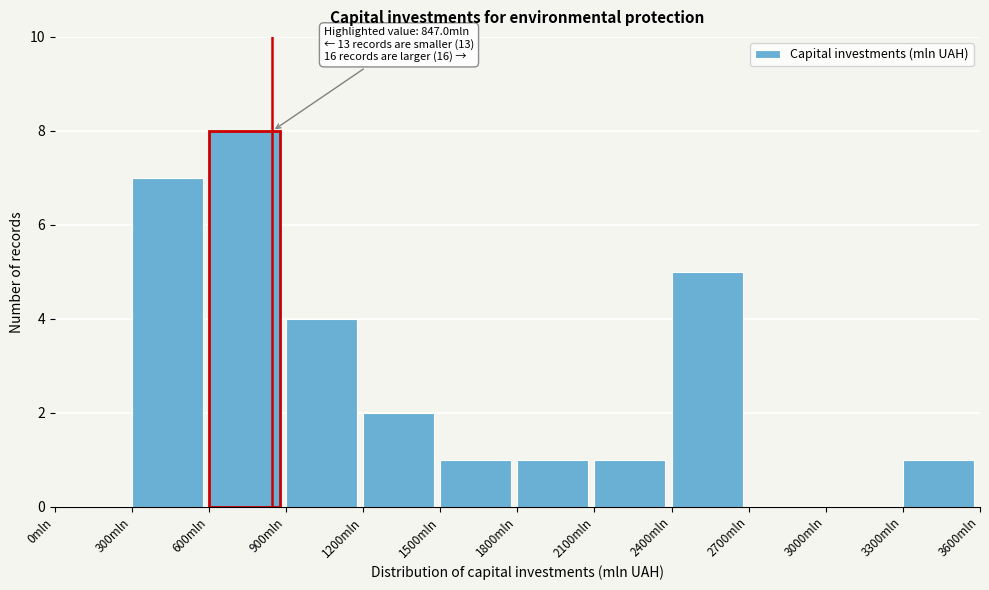

Which range on the x-axis has the tallest bar?

600 to 900